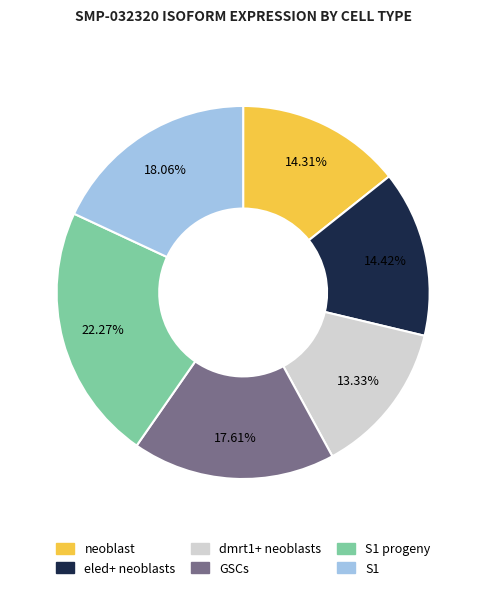

Is there any slice that represents more than half of the pie?

No